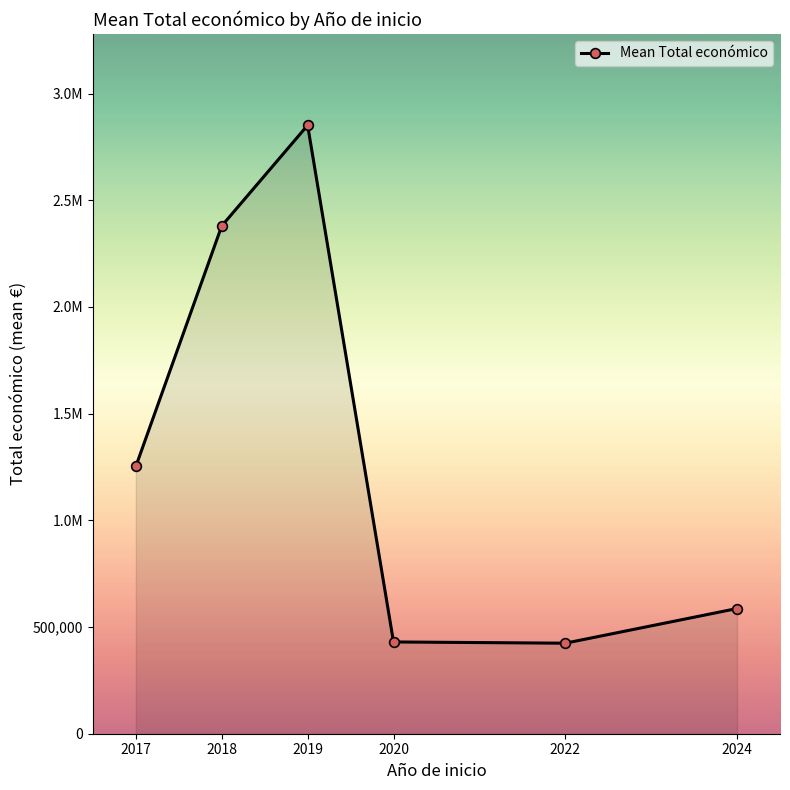

Approximately how many times larger is the value at 2024 compared to 2018?

0.2